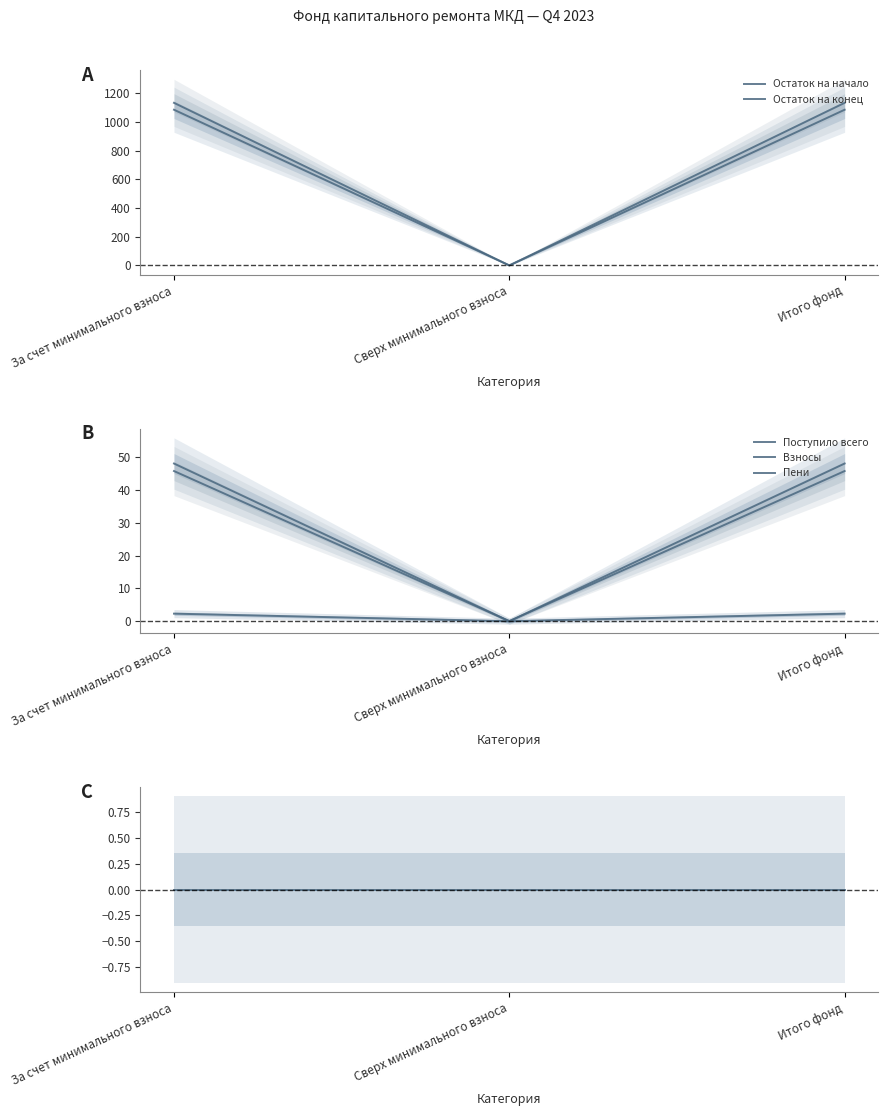

The Использовано series shows 0.0 at Итого фонд. True or false?

True